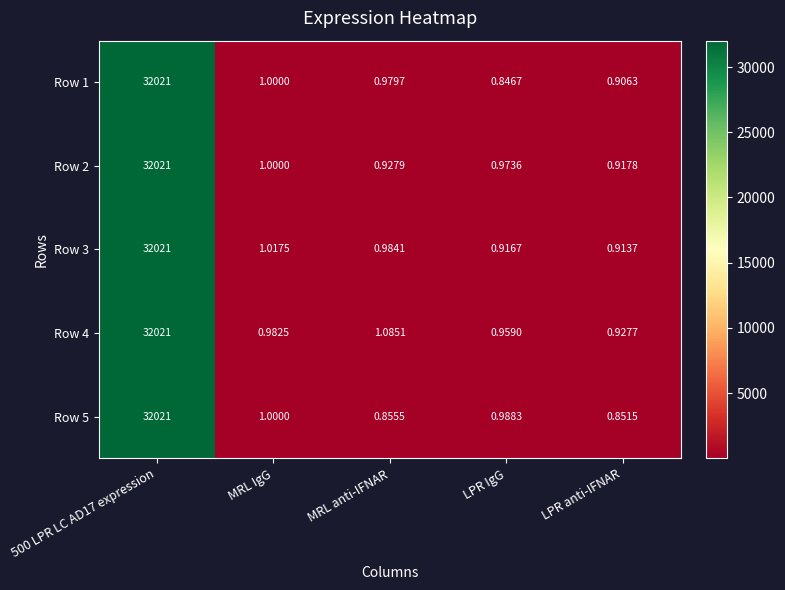

How many distinct data groups are displayed?

5